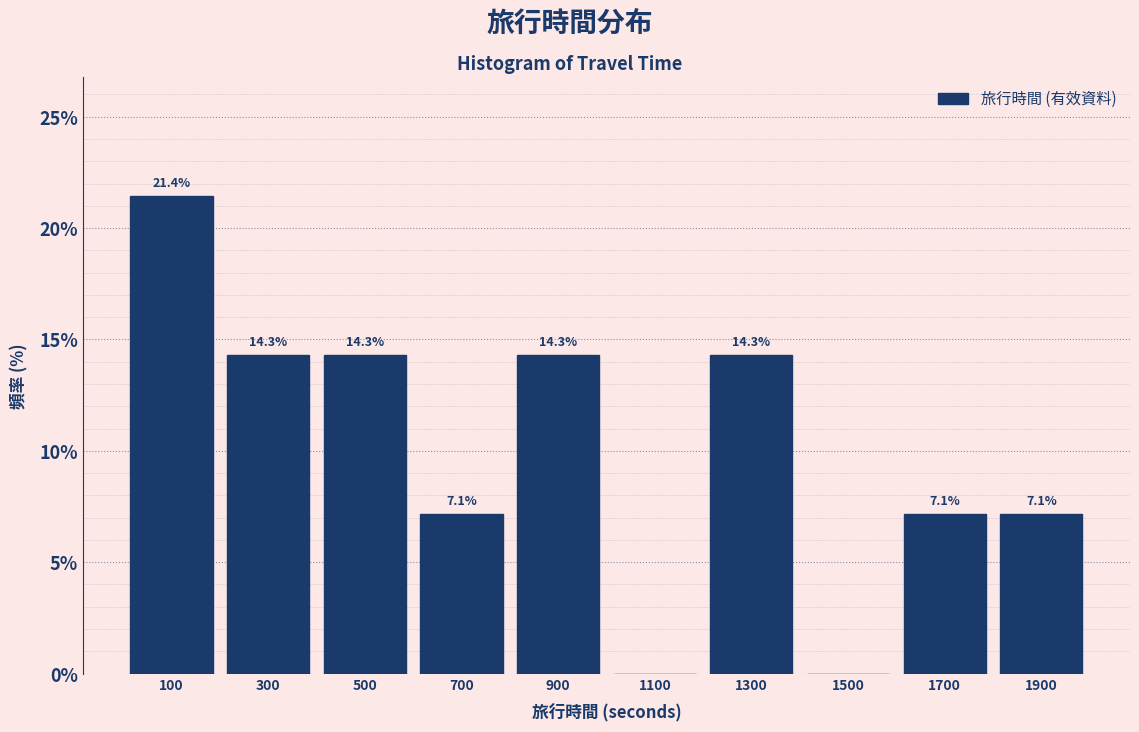

Which range on the x-axis has the tallest bar?

0 to 200